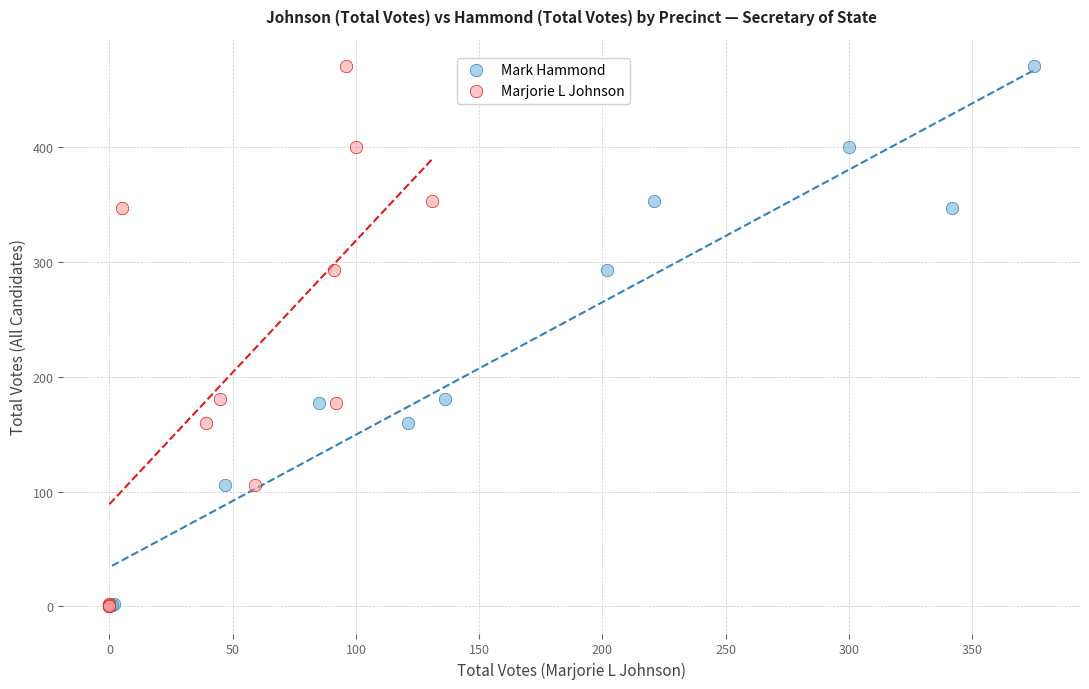

What are all the series names shown in the legend?

Mark Hammond, Marjorie L Johnson